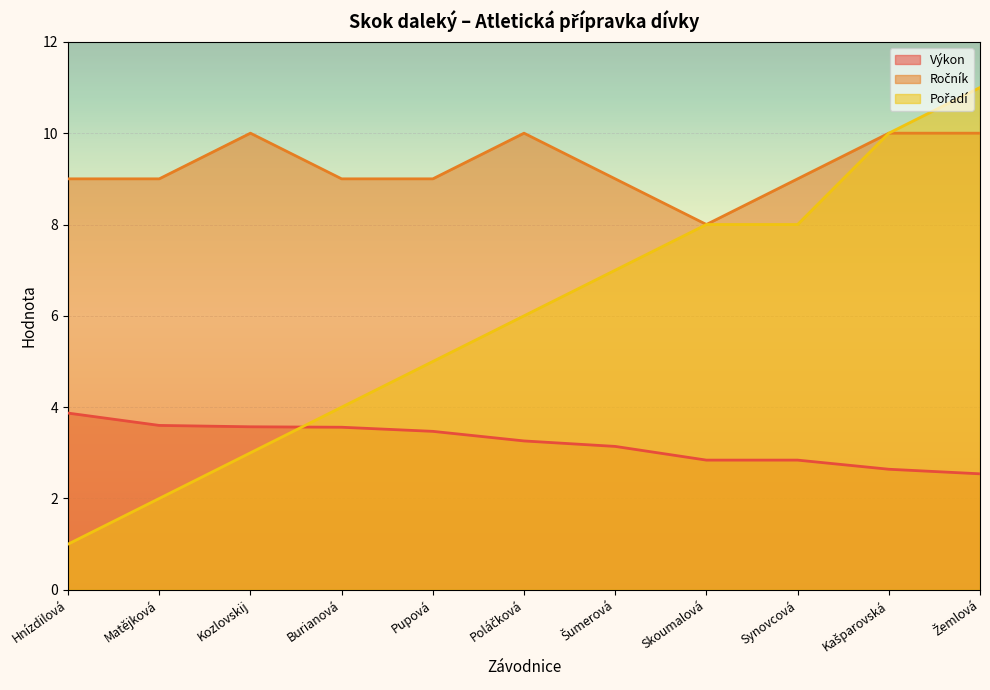

How many data points in Výkon are above 3?

7